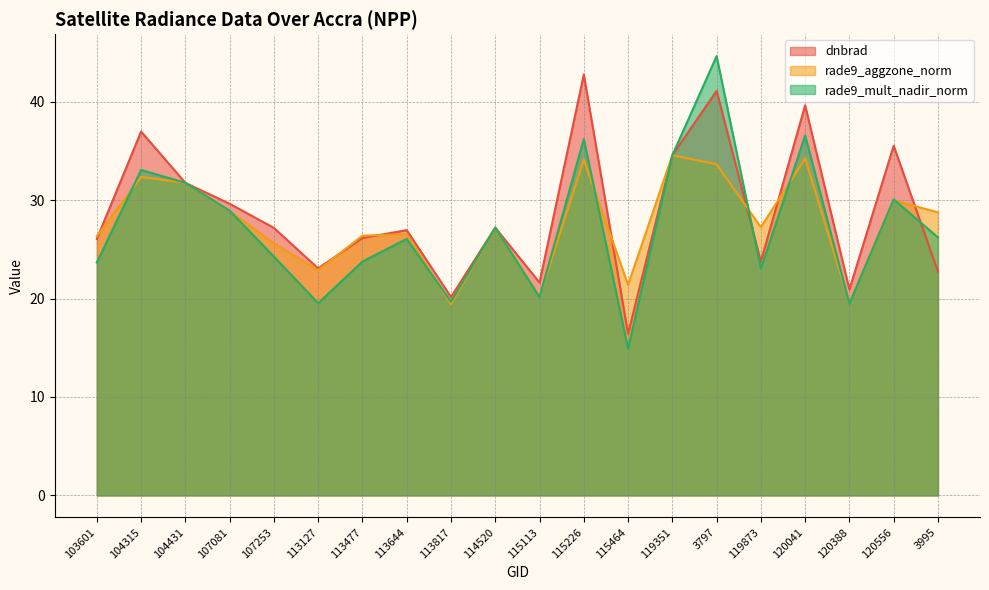

How many times do rade9_aggzone_norm and rade9_mult_nadir_norm cross each other?

10